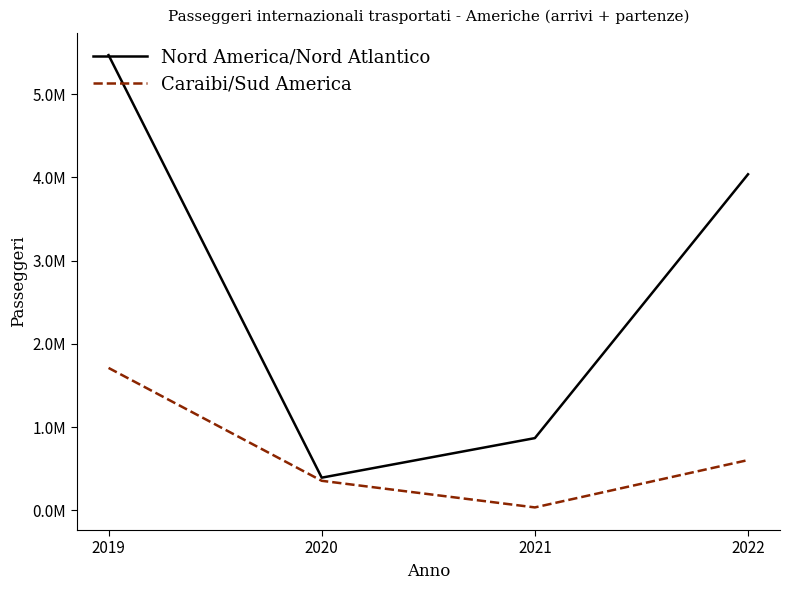

What are all the series names shown in the legend?

Nord America/Nord Atlantico, Caraibi/Sud America